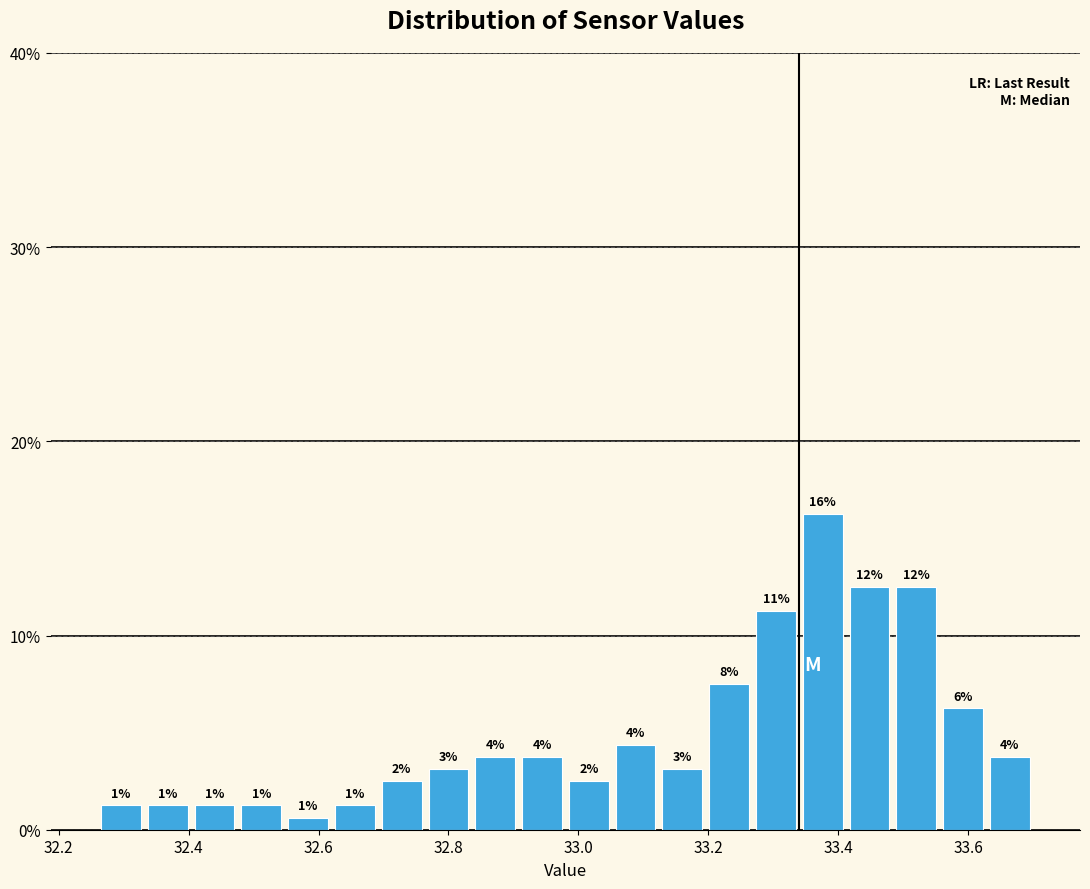

Around what value on the x-axis is the tallest bar? Give the approximate position of its centre, as read against the axis.

33.38